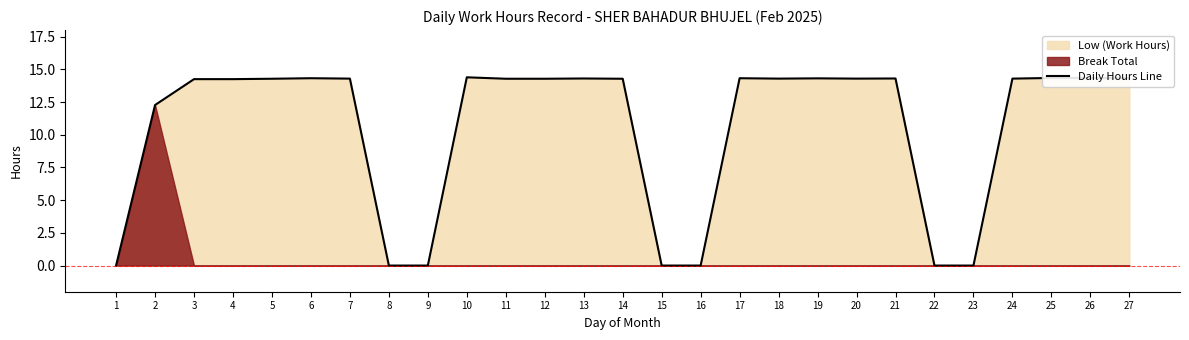

Rank the categories by value from lowest to highest.

1, 8, 9, 15, 16, 22, 23, 2, 3, 4, 5, 11, 12, 14, 7, 18, 20, 24, 13, 21, 19, 6, 17, 27, 25, 26, 10